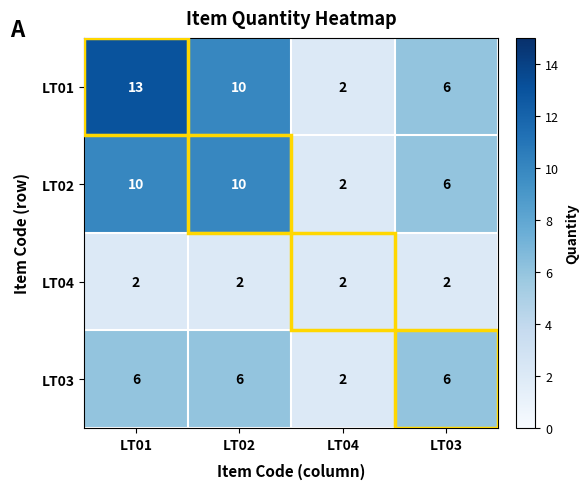

True or false: LT03 has a value of 6 at LT01.

True